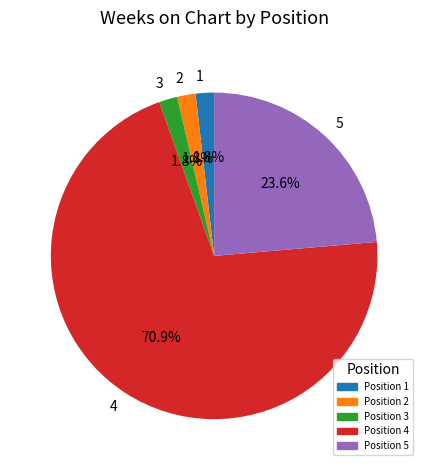

Does Position 4 represent more than half of the total?

Yes